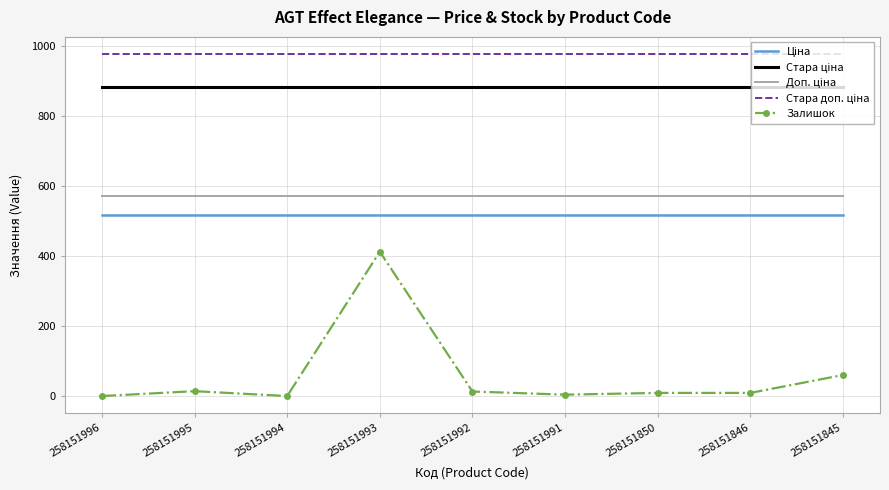

Where is Залишок nearest to the value 206?

258151845